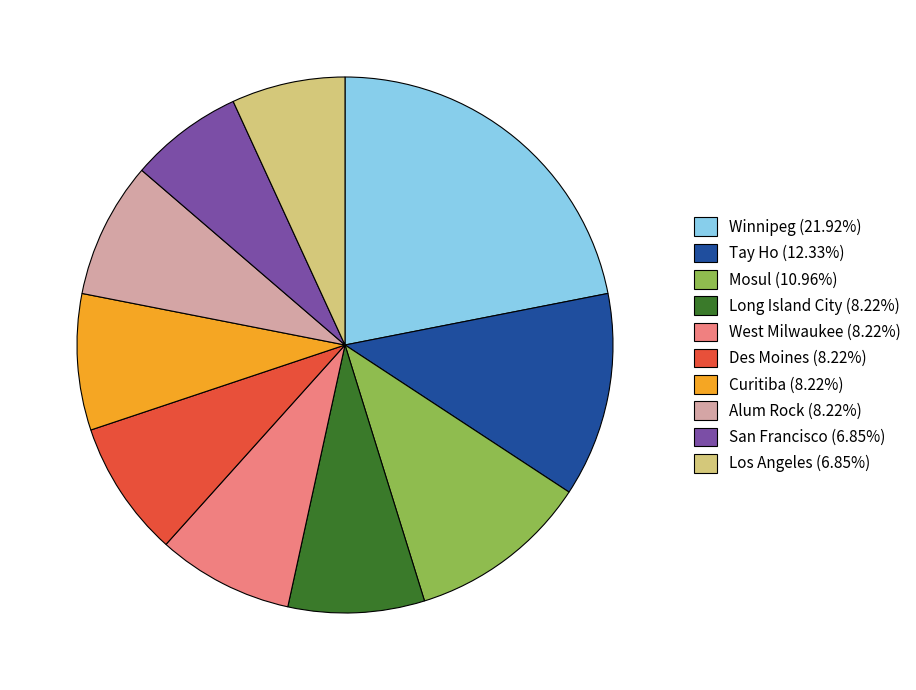

Which slice is the largest?

Winnipeg